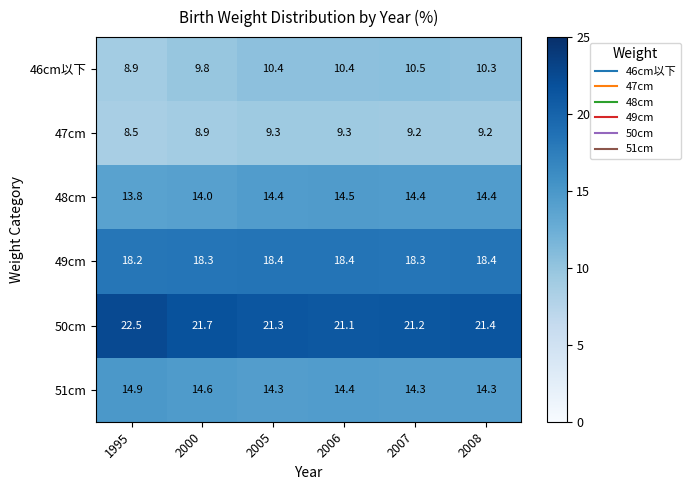

At how many categories does at least one series exceed 9?

6